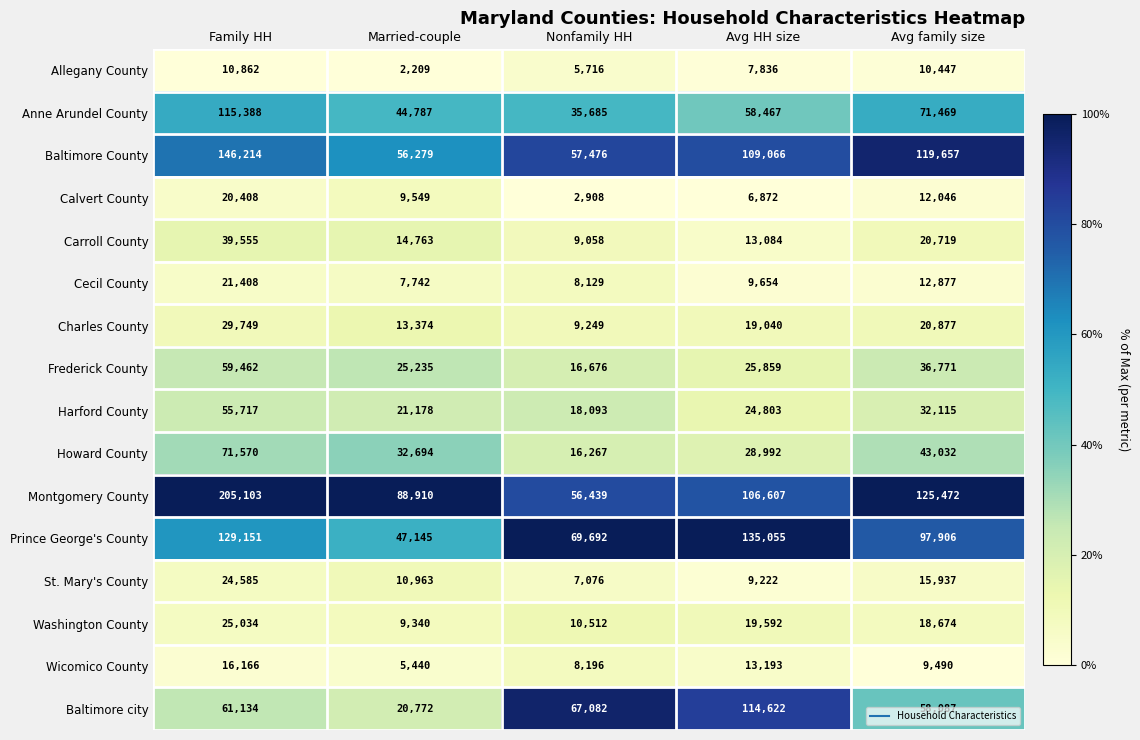

Which series changed the most between Family HH and Avg family size?

Montgomery County